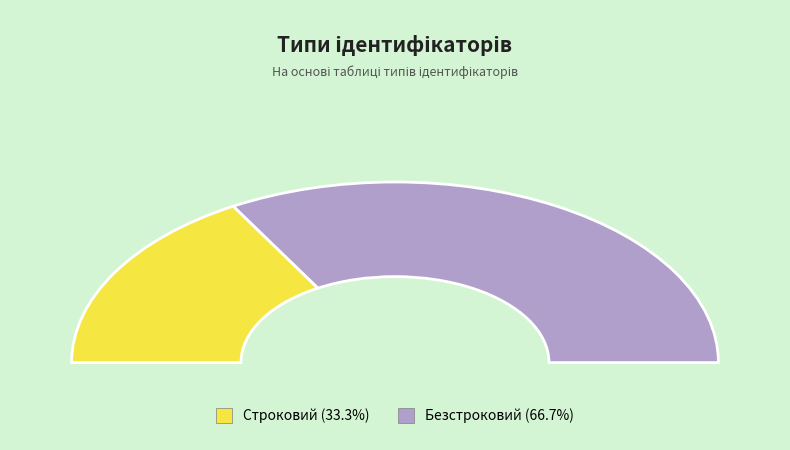

Is Строковий the majority of the pie?

No